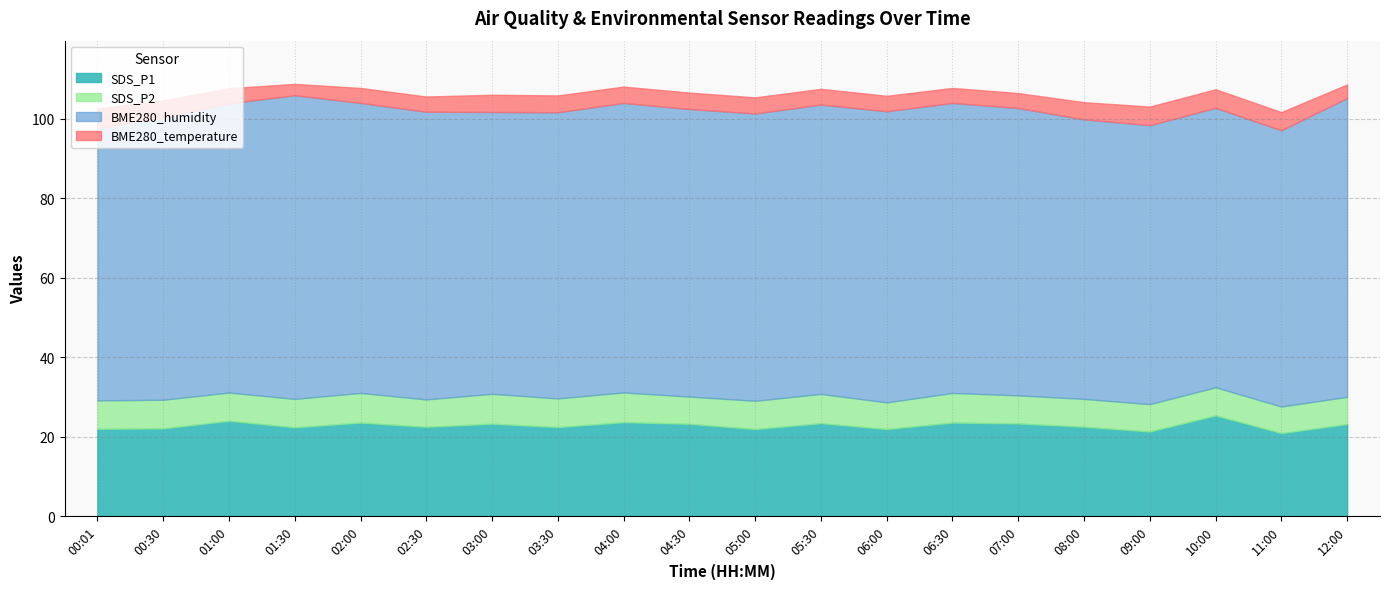

How many lines are shown in the chart?

4